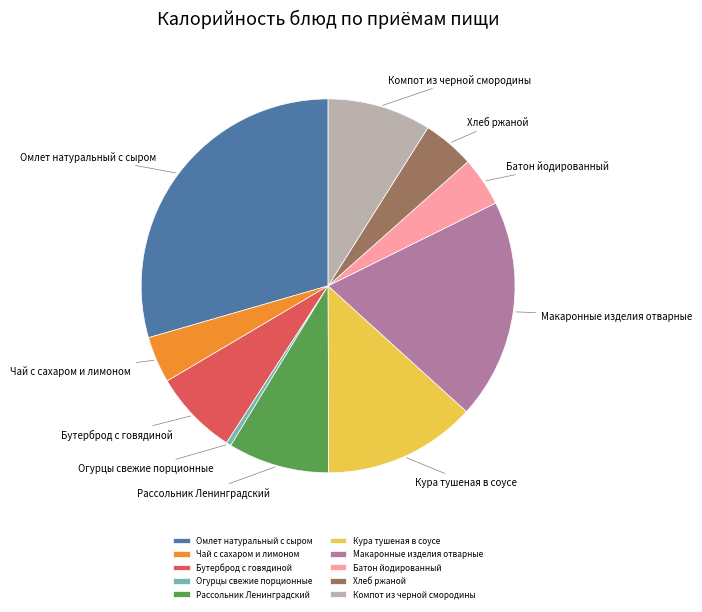

How many slices are in this pie chart?

10